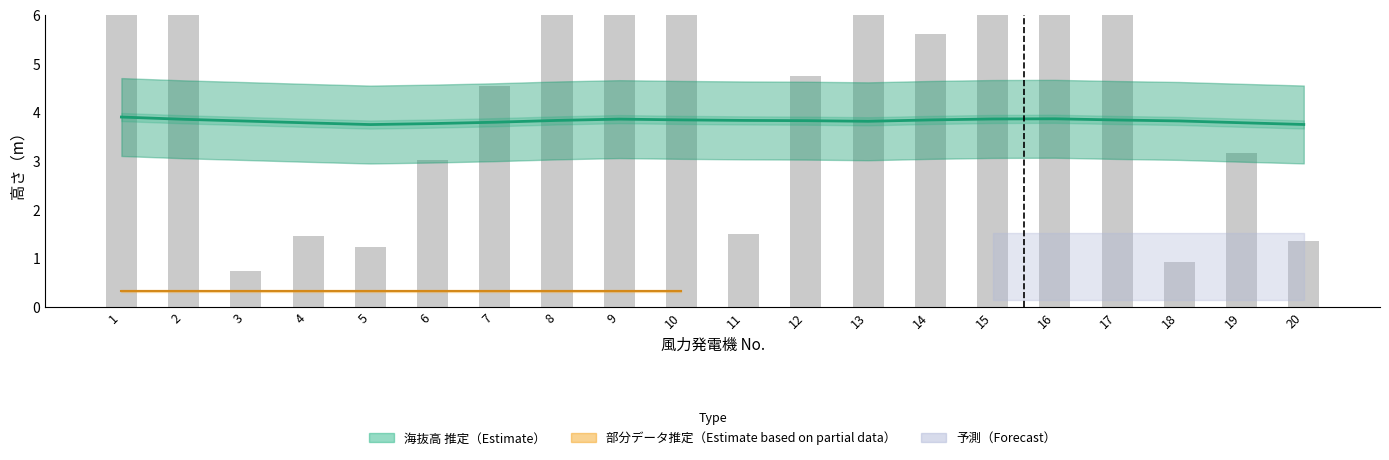

What is the average value?

3.8